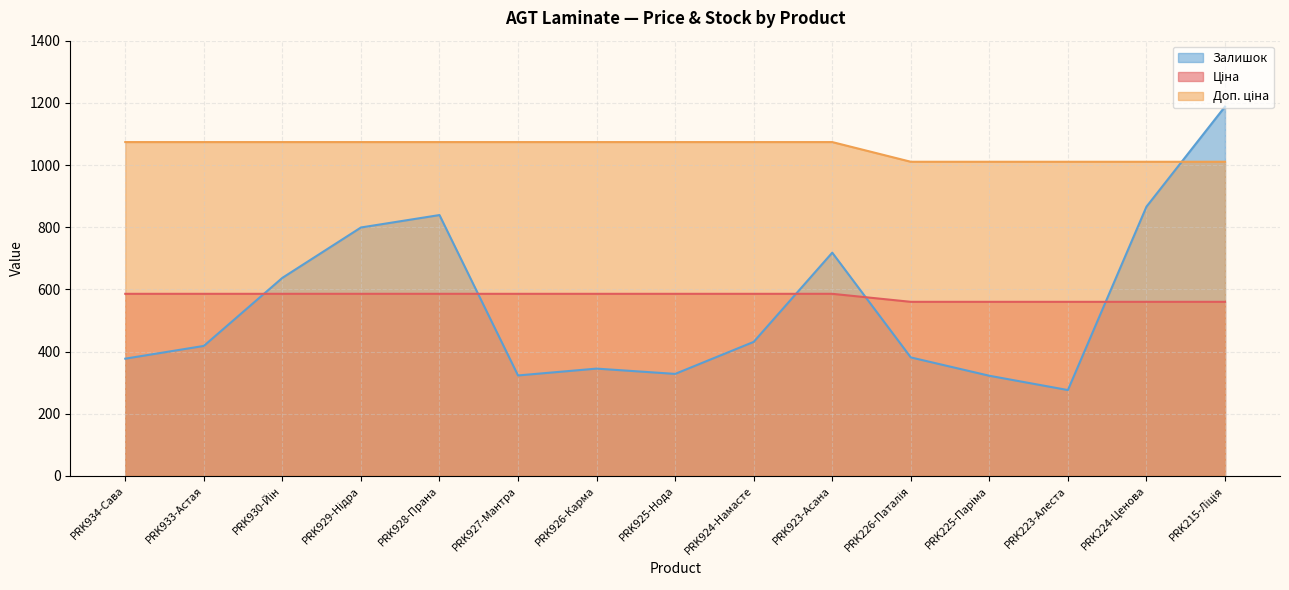

At which category is the sum across all series the highest?

PRK215-Ліція